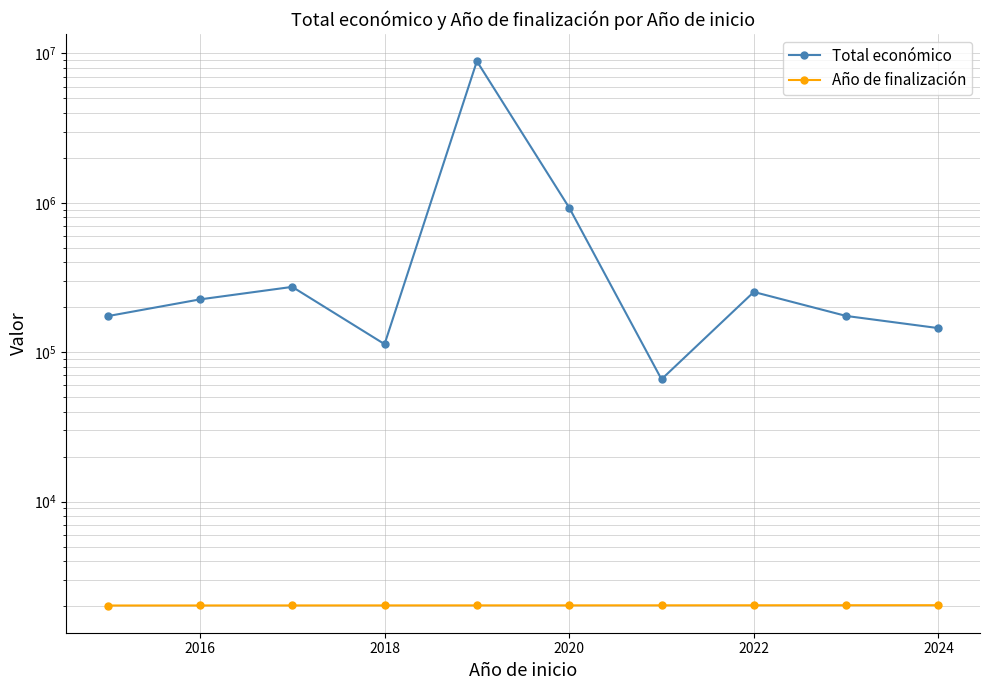

Which series changed the most between 2020 and 2022?

Total económico